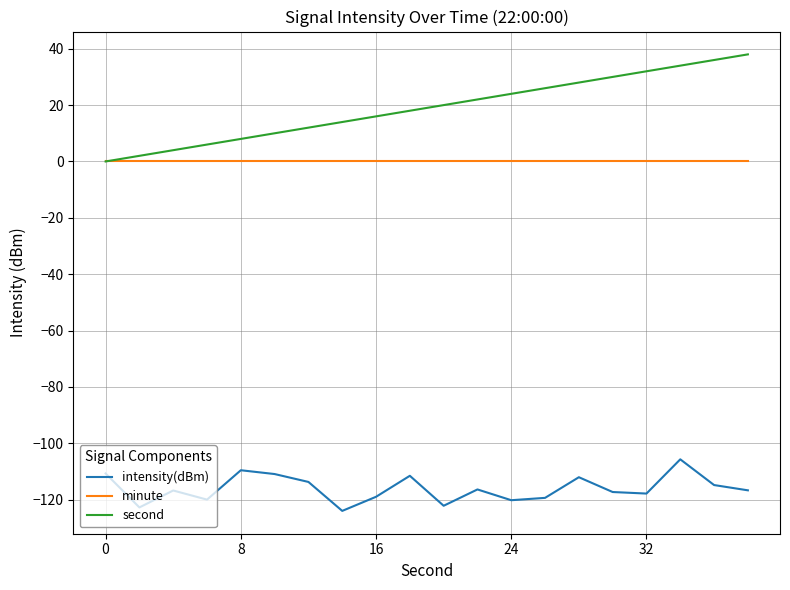

What is the greatest value displayed?

38.0